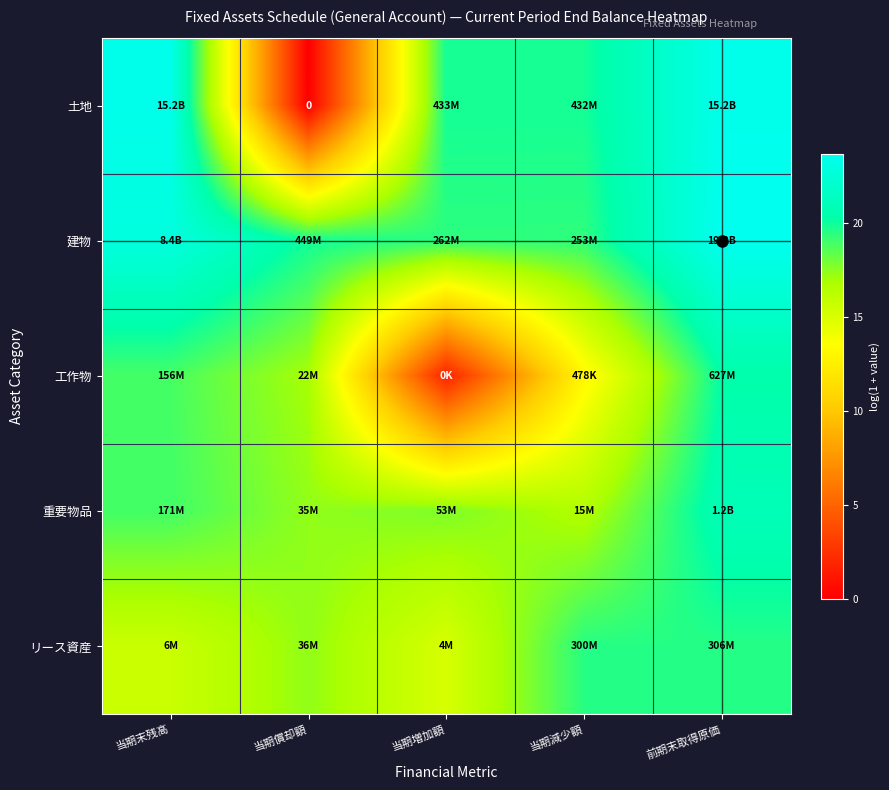

What is the difference between the maximum and second lowest values in the 工作物 series?

7.2